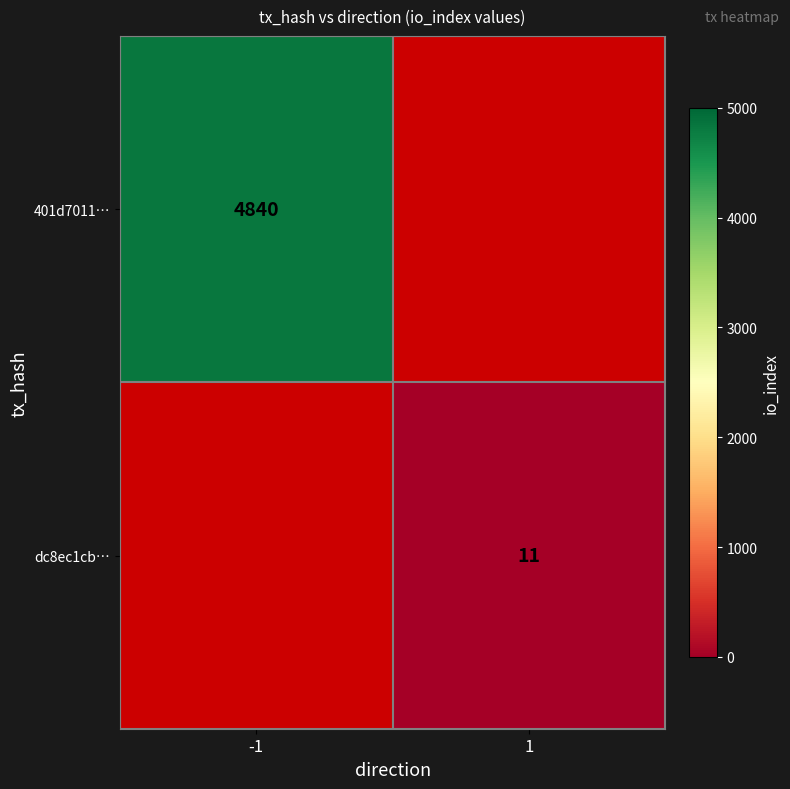

Which category has the lowest value across all series?

1